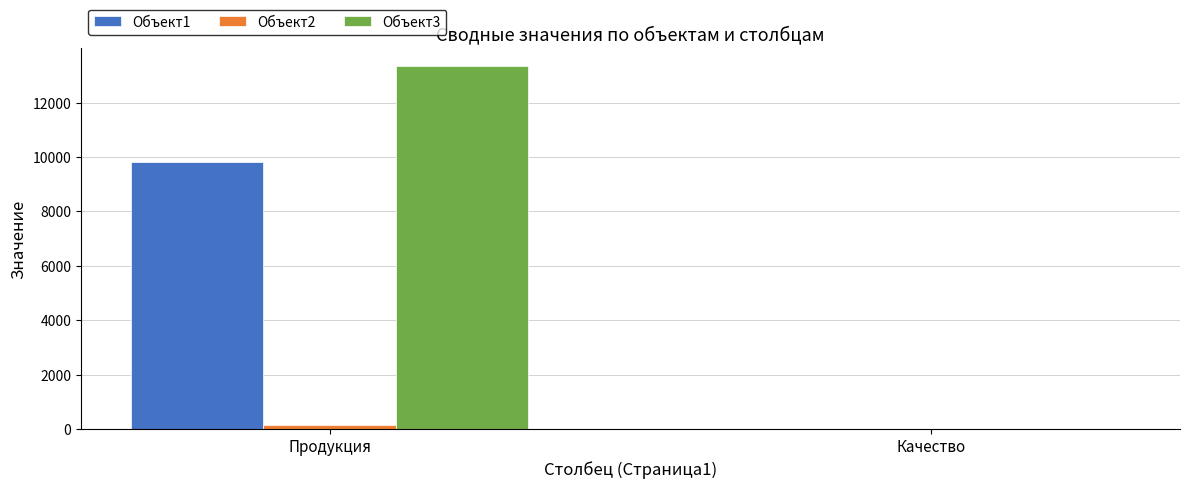

What is the sum of all Объект1 values?

9816